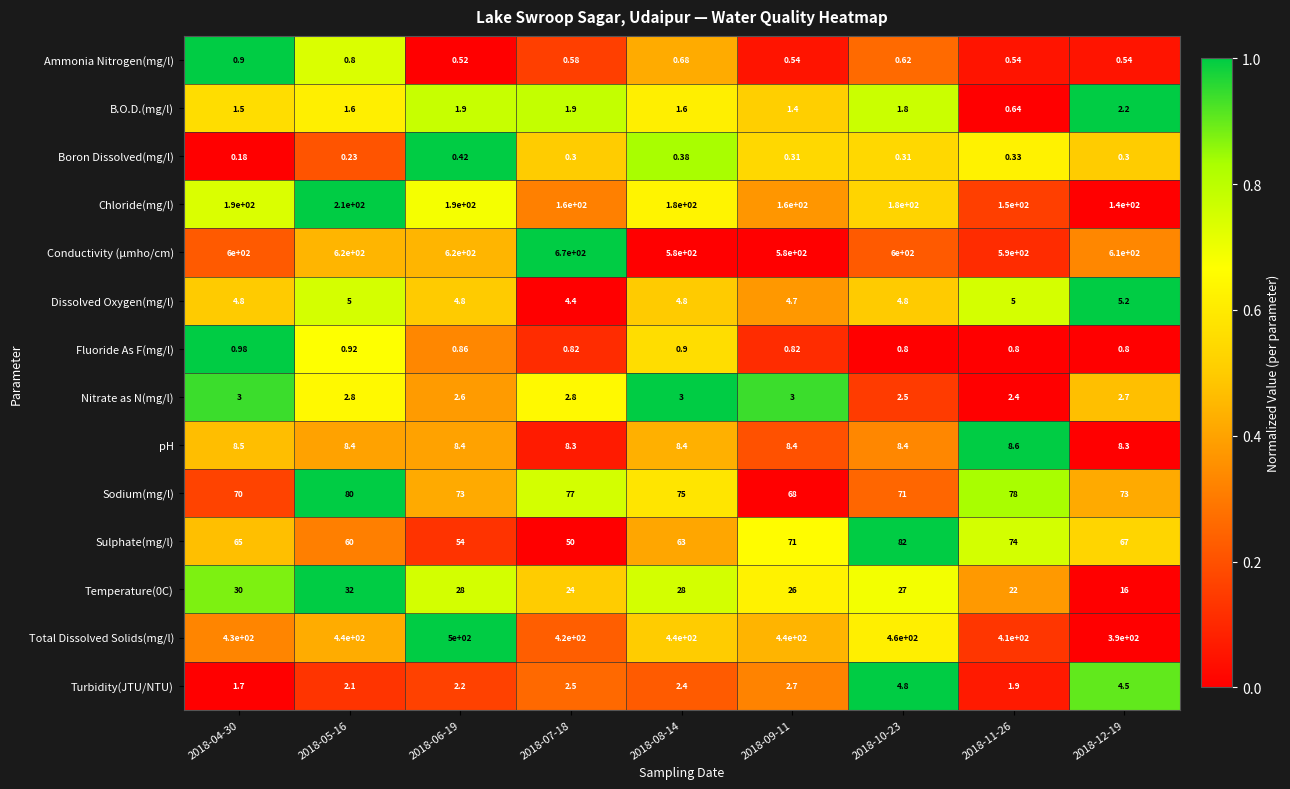

Is the value of Temperature(0C) at 2018-11-26 greater than the value of B.O.D.(mg/l) at 2018-11-26?

Yes